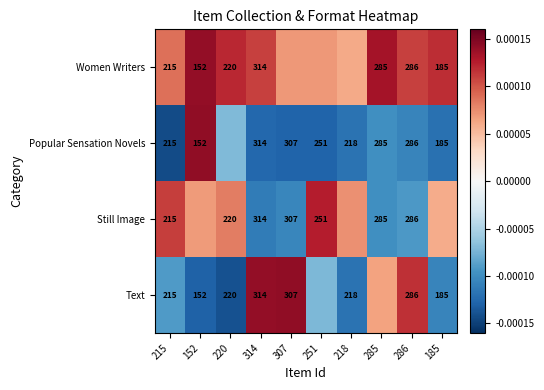

Which label corresponds to the smallest value in the chart?

215